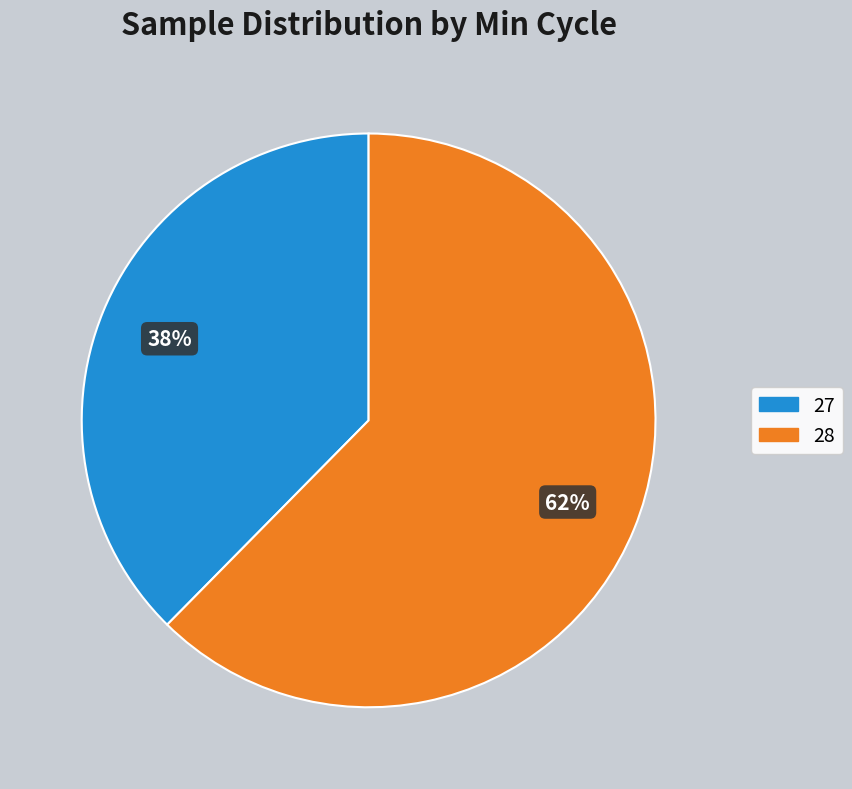

To the nearest percent, what is the average slice percentage?

50%